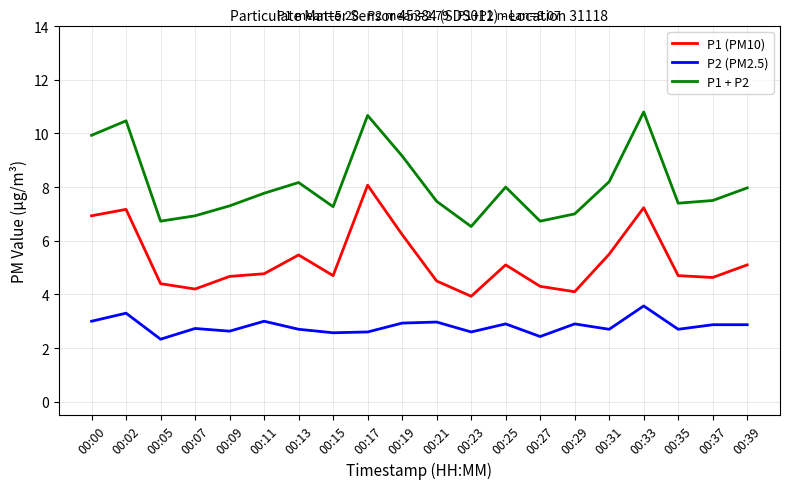

At 00:23, list the series in order from largest to smallest.

P1 + P2, P1 (PM10), P2 (PM2.5)